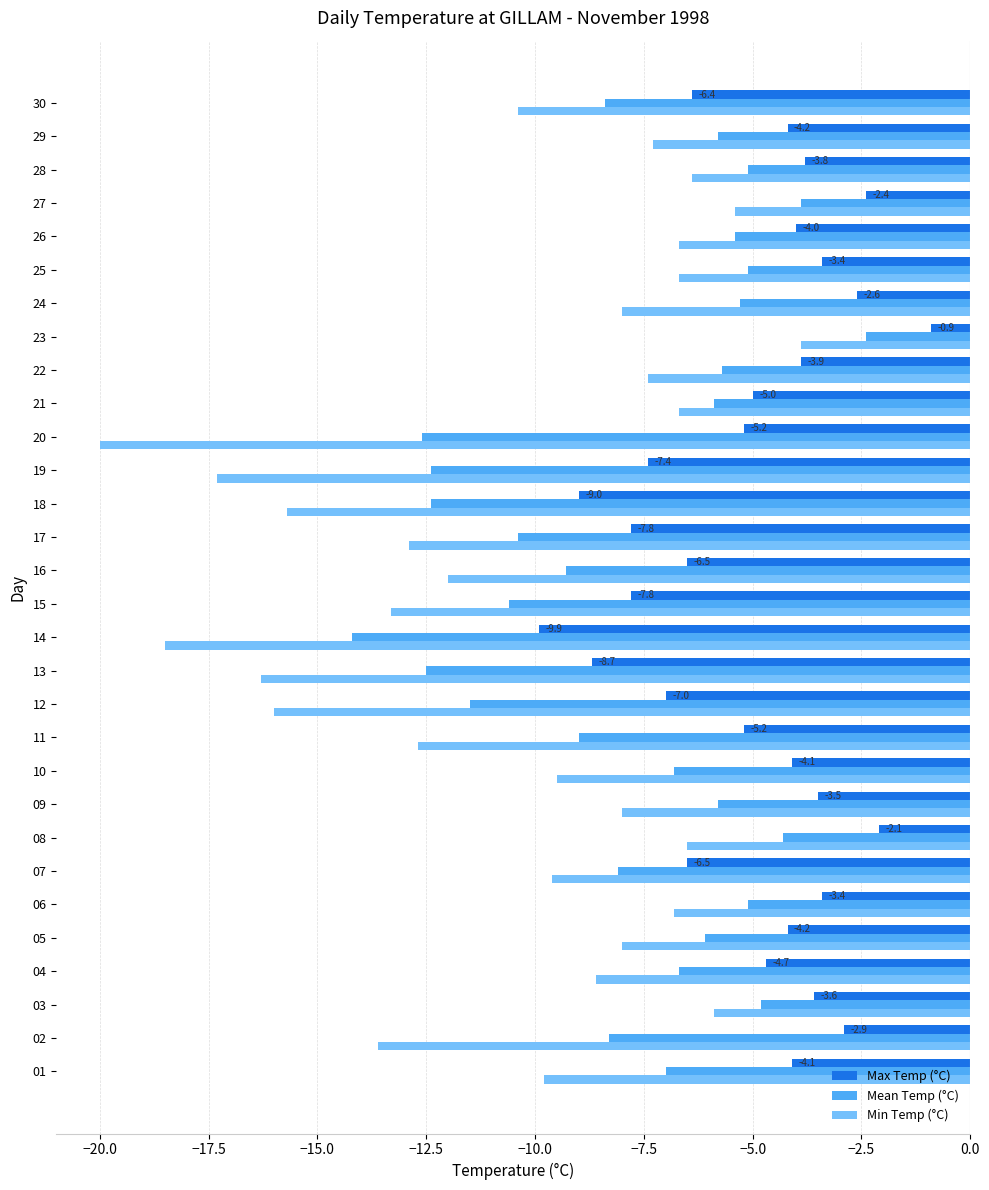

Is the value of Mean Temp (°C) at 01 greater than the value of Min Temp (°C) at 04?

Yes